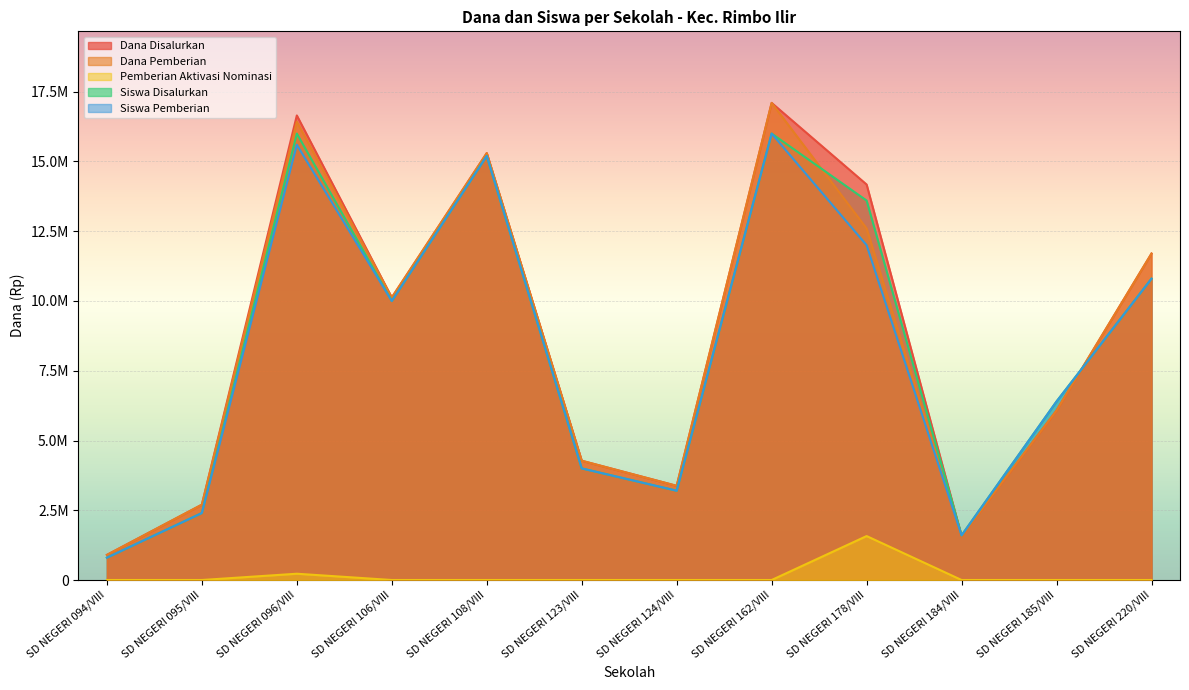

What is the maximum value for Siswa Pemberian?

16000000